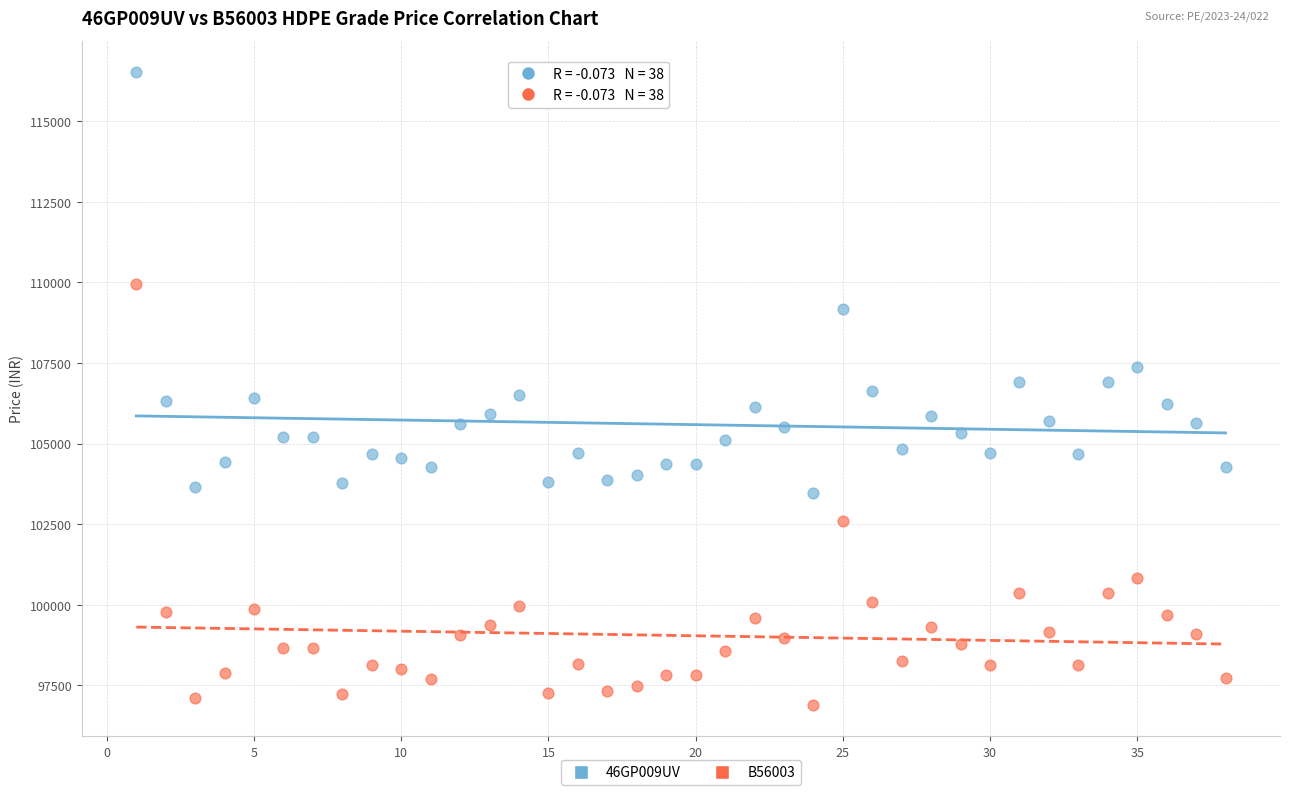

Which series contains the lowest Y value?

B56003